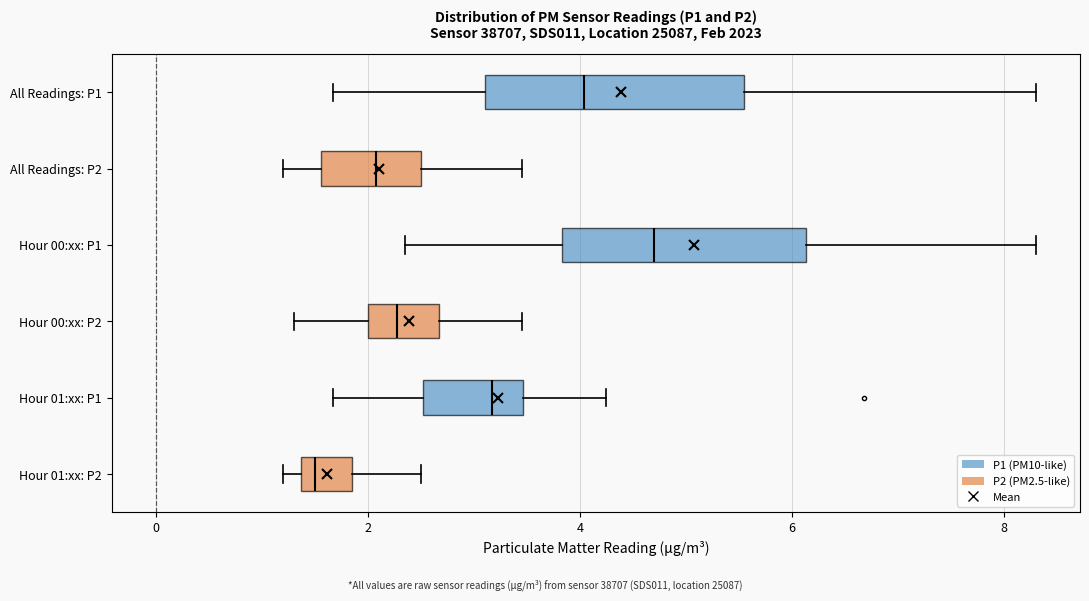

Which box has the furthest to the right median line?

Hour 00:xx: P1